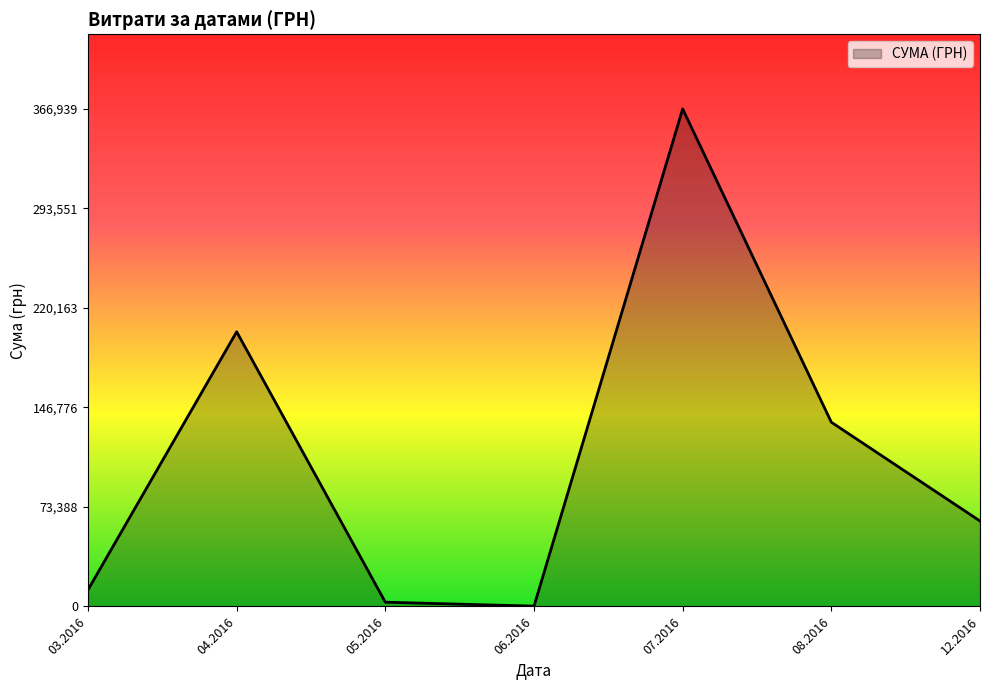

The value at 04.2016 is 202582.7. True or false?

True